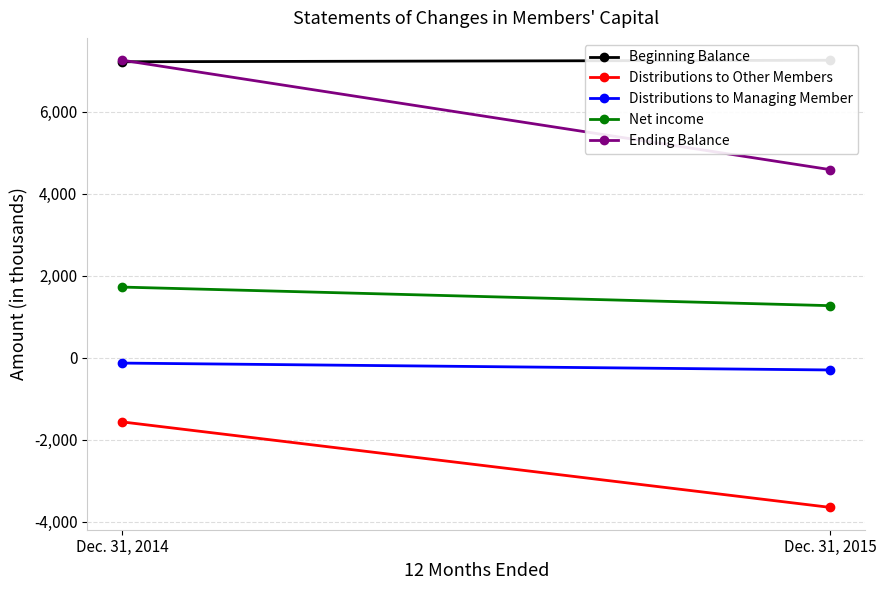

What are all the series names shown in the legend?

Beginning Balance, Distributions to Other Members, Distributions to Managing Member, Net income, Ending Balance